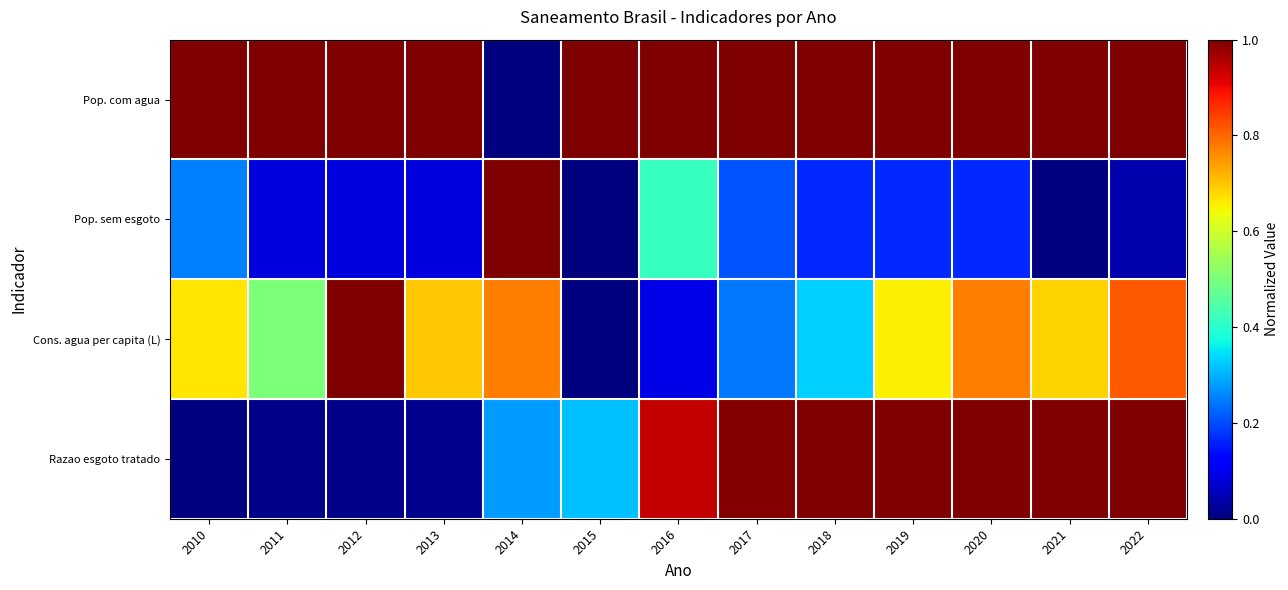

What is the maximum value shown in the chart?

1.0